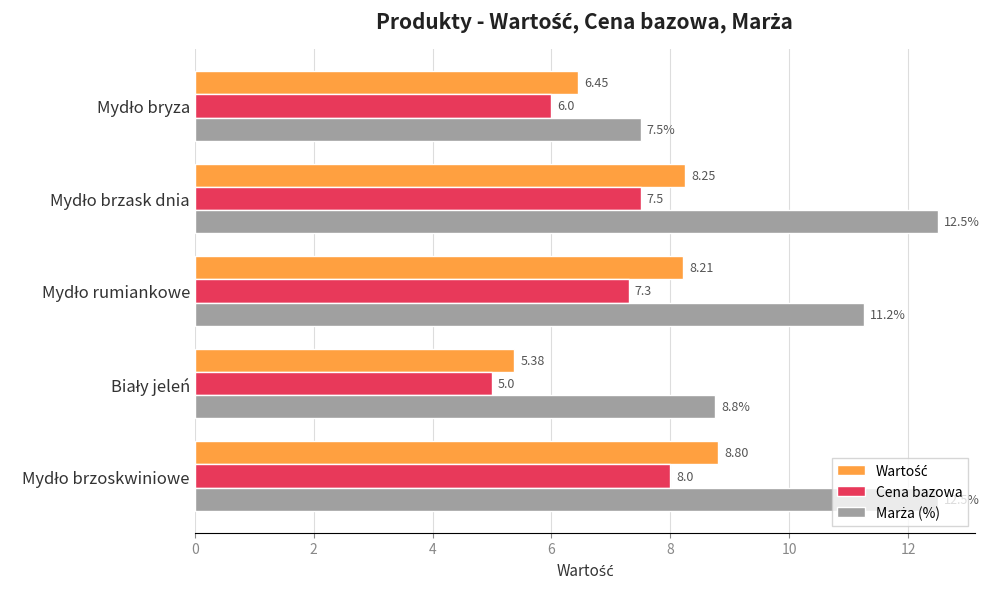

How many series are shown in this chart?

3